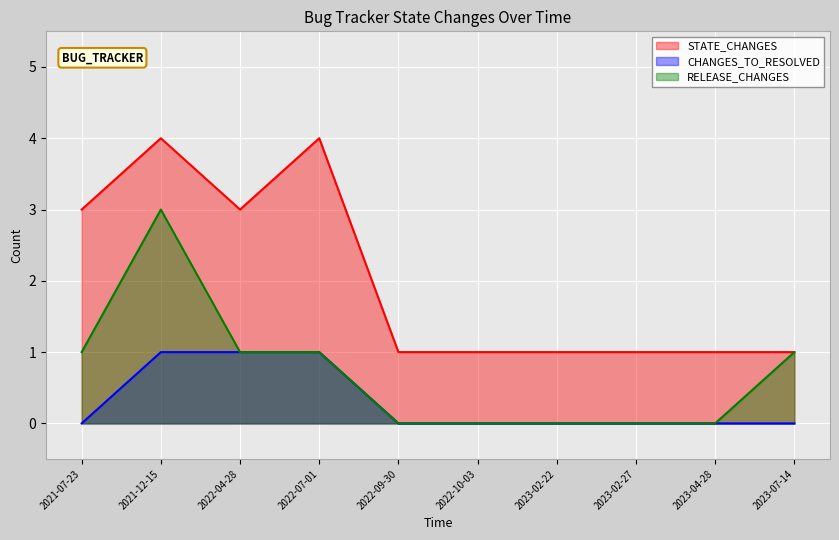

At 2023-02-22, list the series in order from smallest to largest.

CHANGES_TO_RESOLVED, RELEASE_CHANGES, STATE_CHANGES